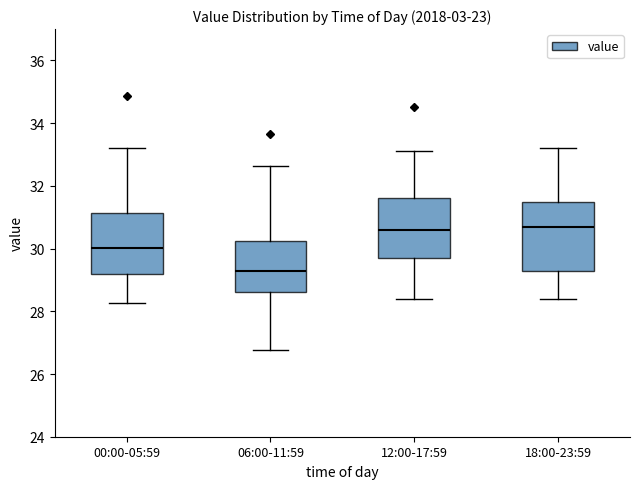

Where does the lower whisker of the box for 12:00-17:59 end on the y-axis? The values are not printed on the chart, so give them approximately, as read against the axis.

28.4